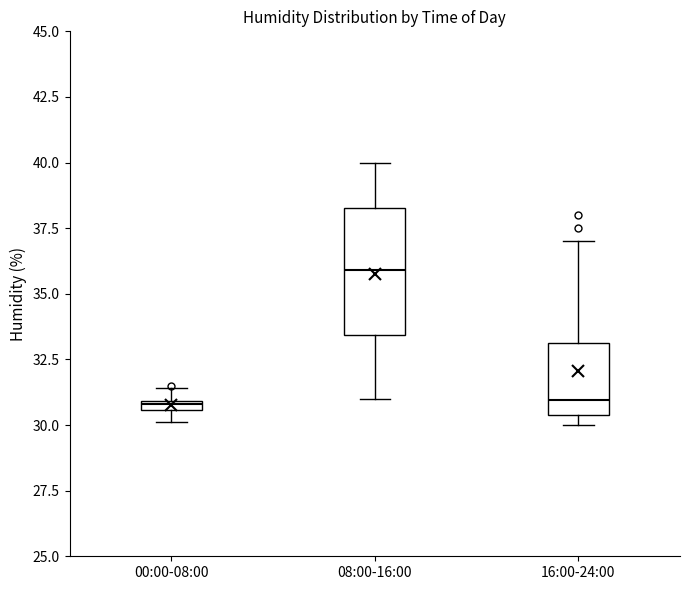

Where is the upper edge of the box for 16:00-24:00 on the y-axis? The values are not printed on the chart, so give them approximately, as read against the axis.

33.0